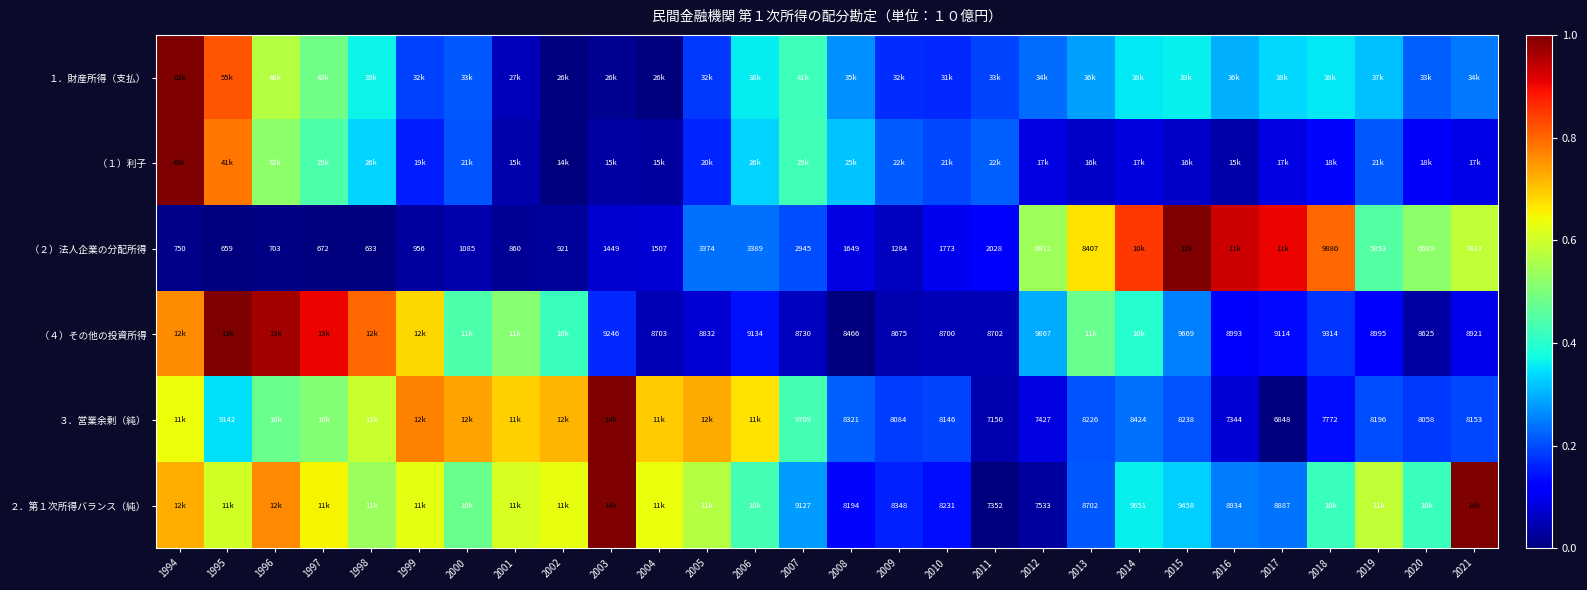

Rank the categories by １．財産所得（支払） value from highest to lowest.

1994, 1995, 1996, 1997, 2007, 1998, 2015, 2006, 2018, 2014, 2017, 2019, 2016, 2013, 2008, 2021, 2012, 2020, 2000, 2011, 1999, 2005, 2009, 2010, 2001, 2003, 2002, 2004